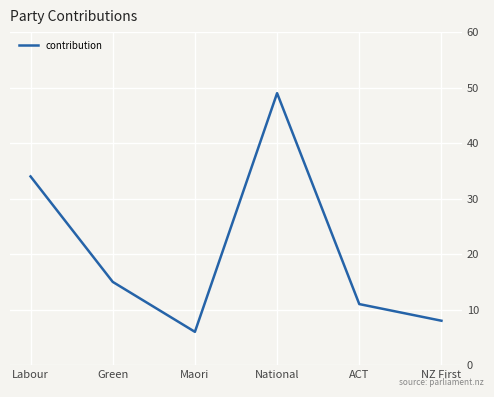

Rank the categories by value from highest to lowest.

National, Labour, Green, ACT, NZ First, Maori